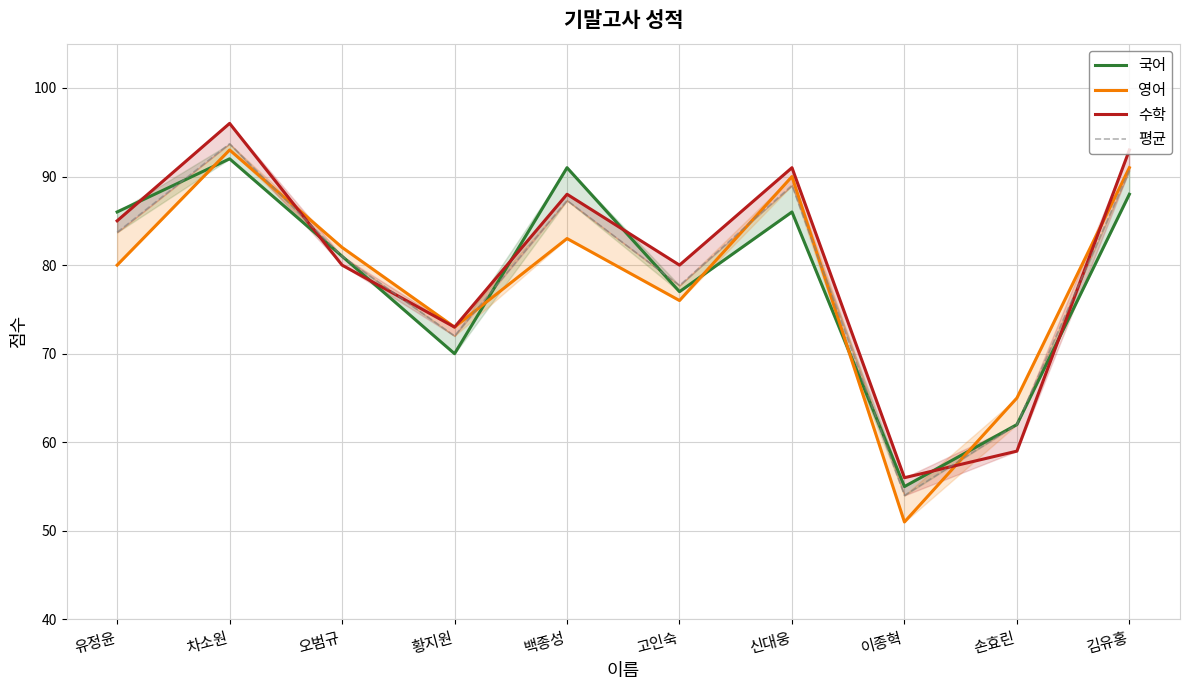

Which series has the widest spread of values?

영어